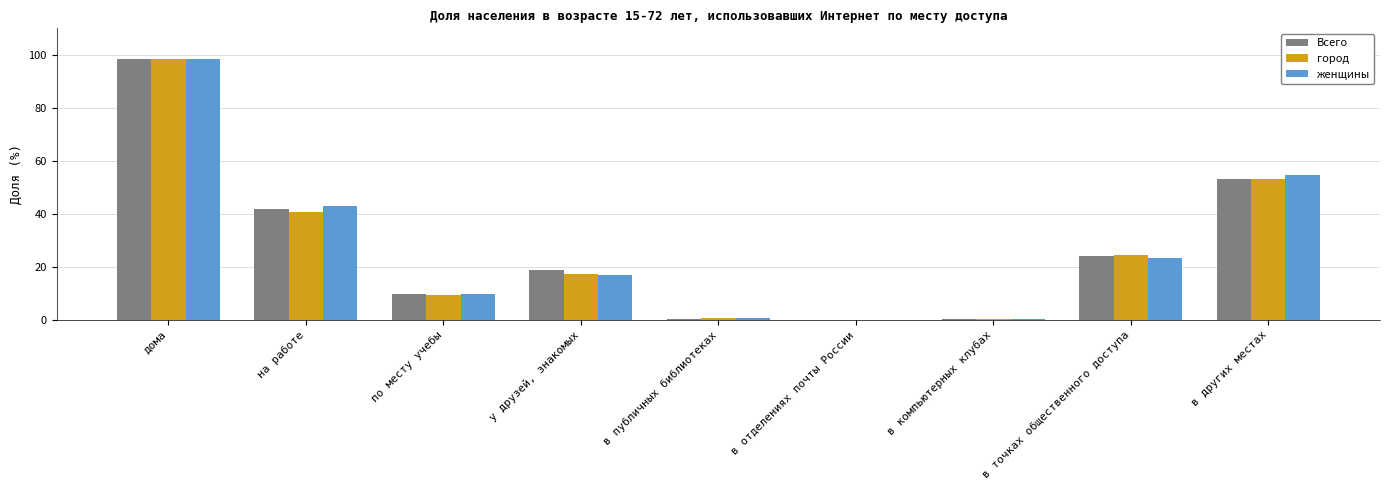

The value of город at по месту учебы is 9.3. True or false?

True